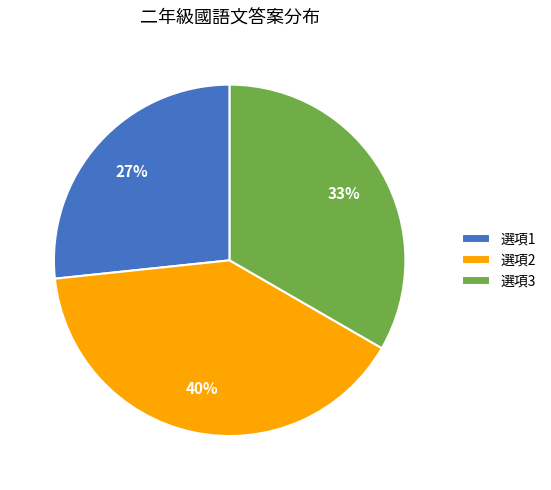

To the nearest percent, what percentage of the pie is 選項2?

40%